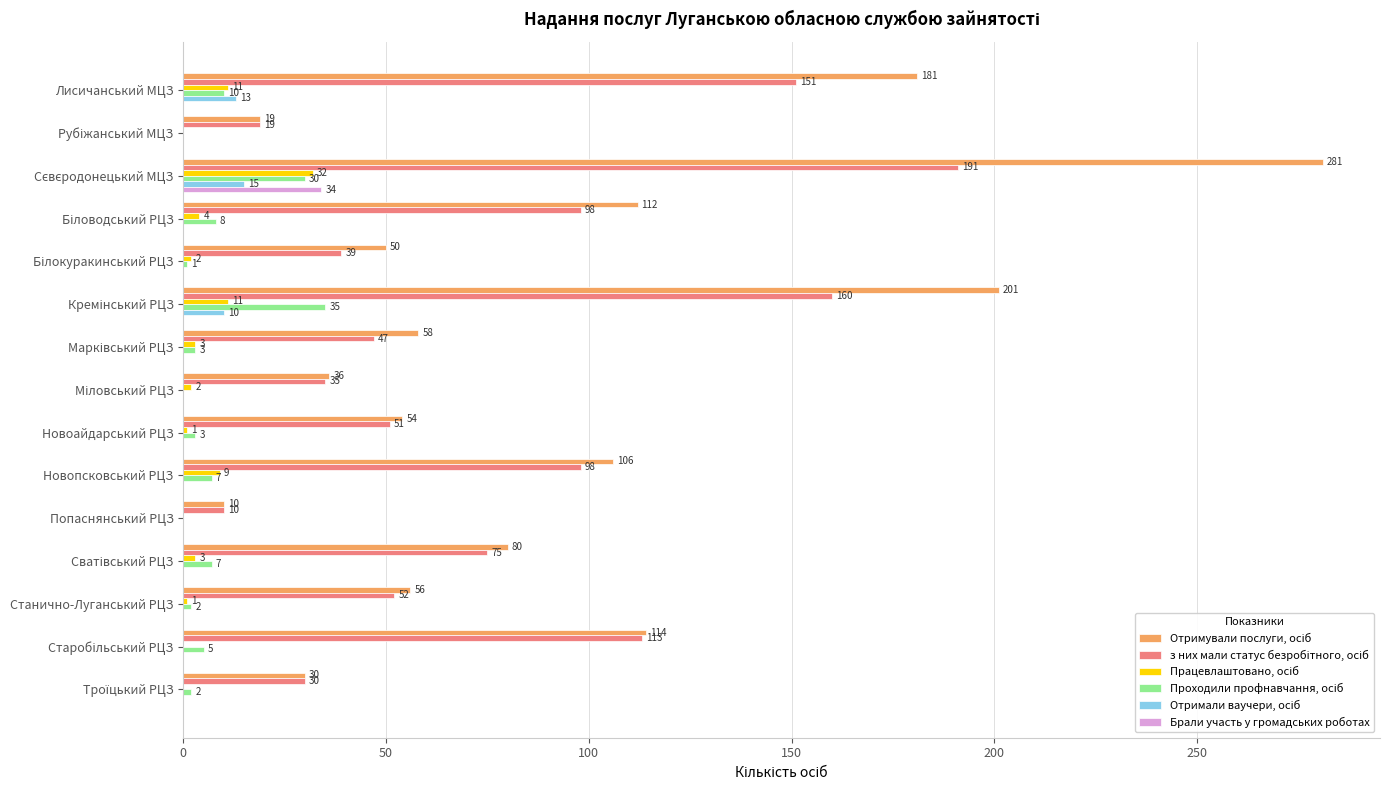

What is the total value across all series at Попаснянський РЦЗ?

20